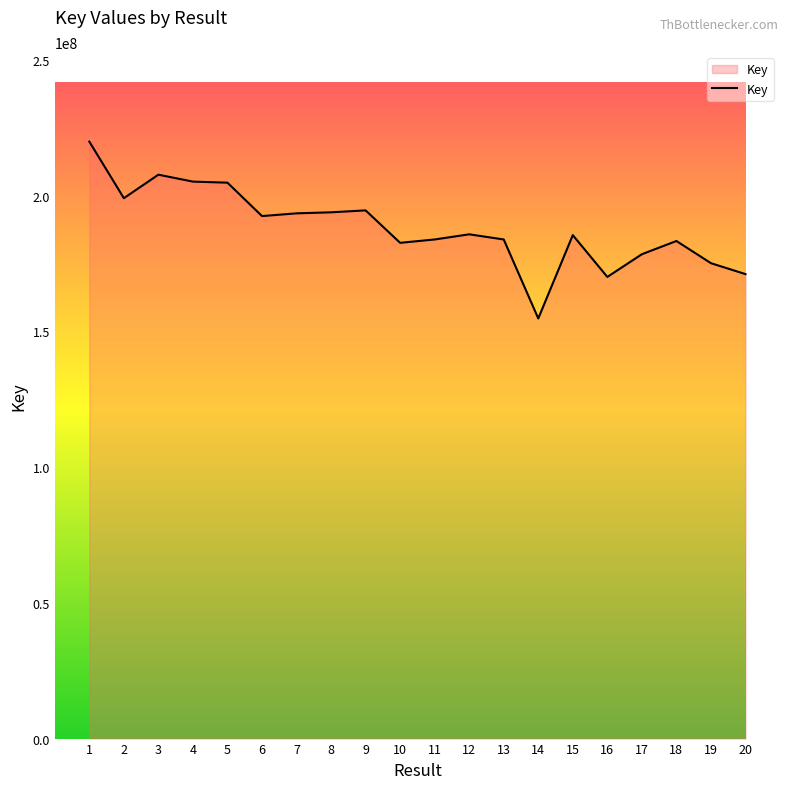

Read the value at 9.

194593993